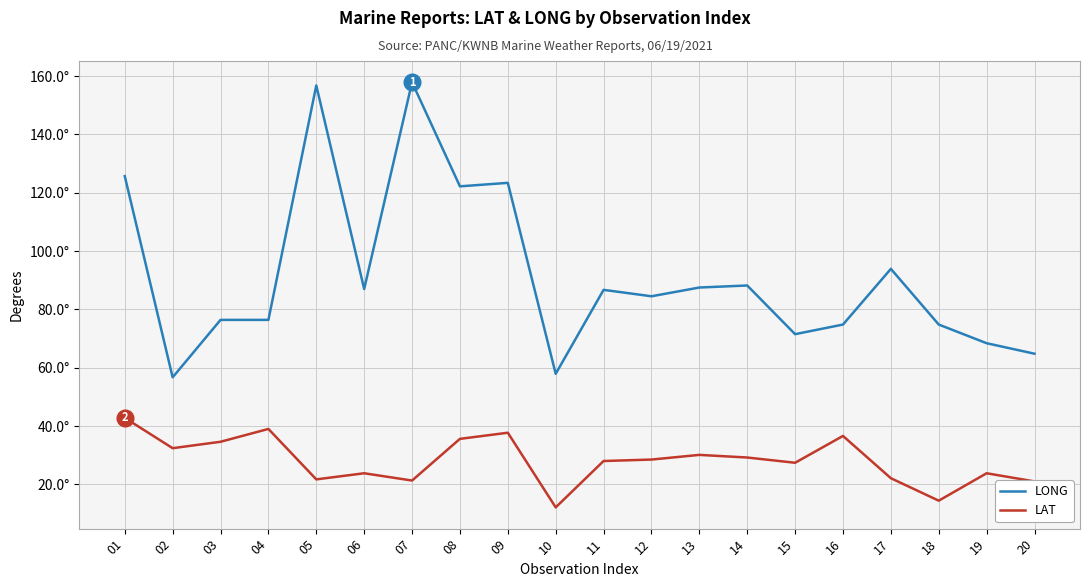

What is the value of the LONG point at the 14th from the left?

88.2